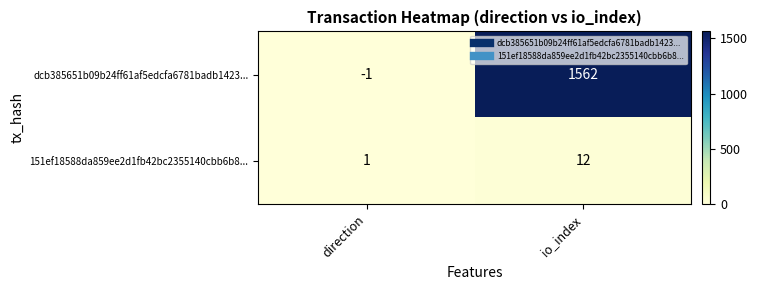

What is the sum of the dcb385651b09b24ff61af5edcfa6781badb1423... values at io_index and direction?

1561